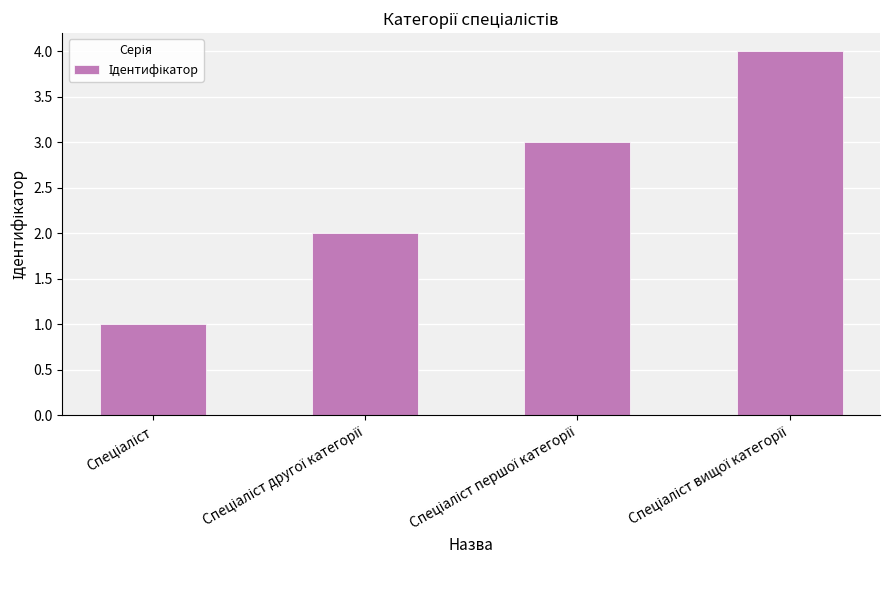

What is the smallest value displayed?

1